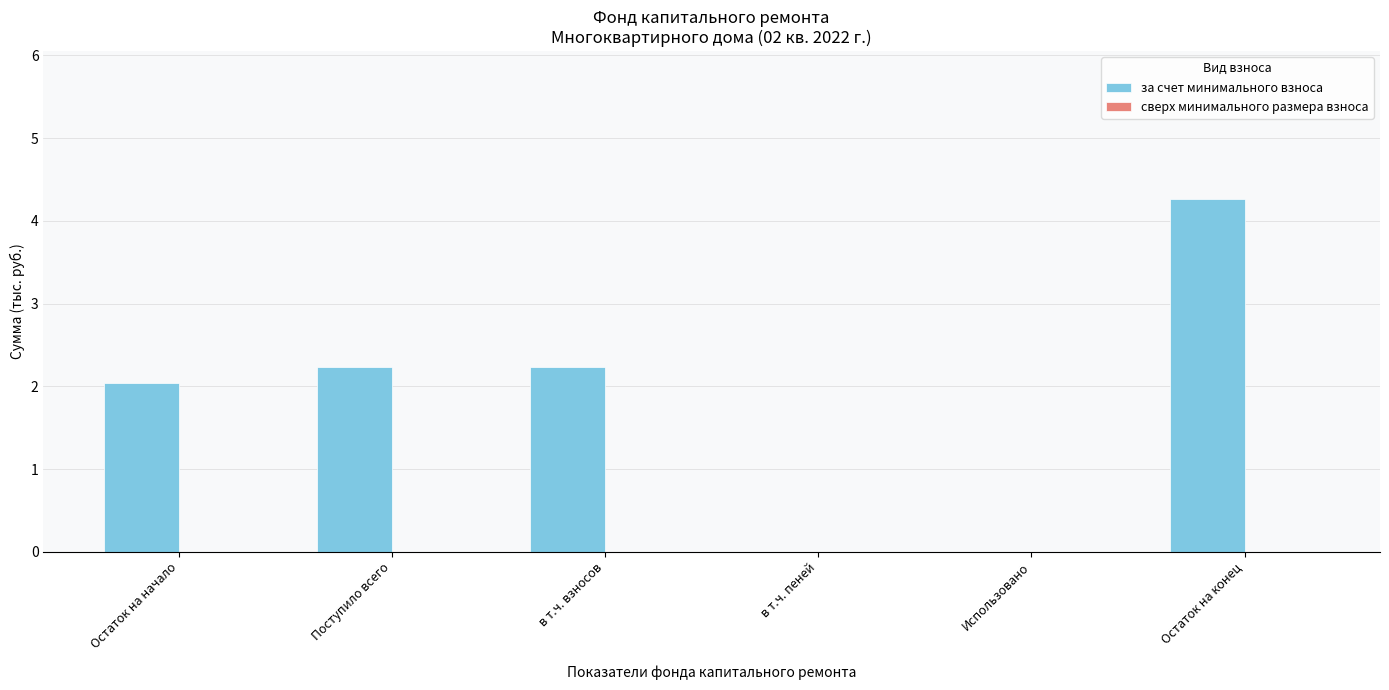

What is the sum of all values?

10.8